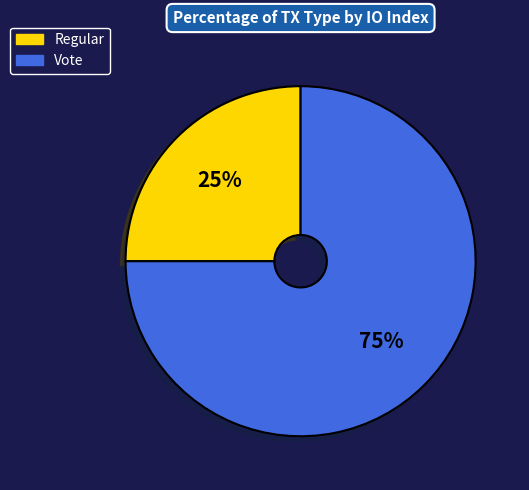

What is the largest slice in the pie chart?

Vote